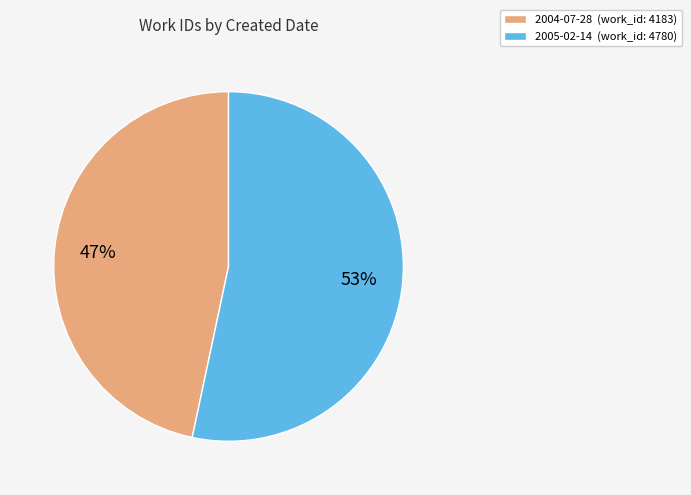

Do 2004-07-28 and 2005-02-14 together represent more than half of the pie?

Yes